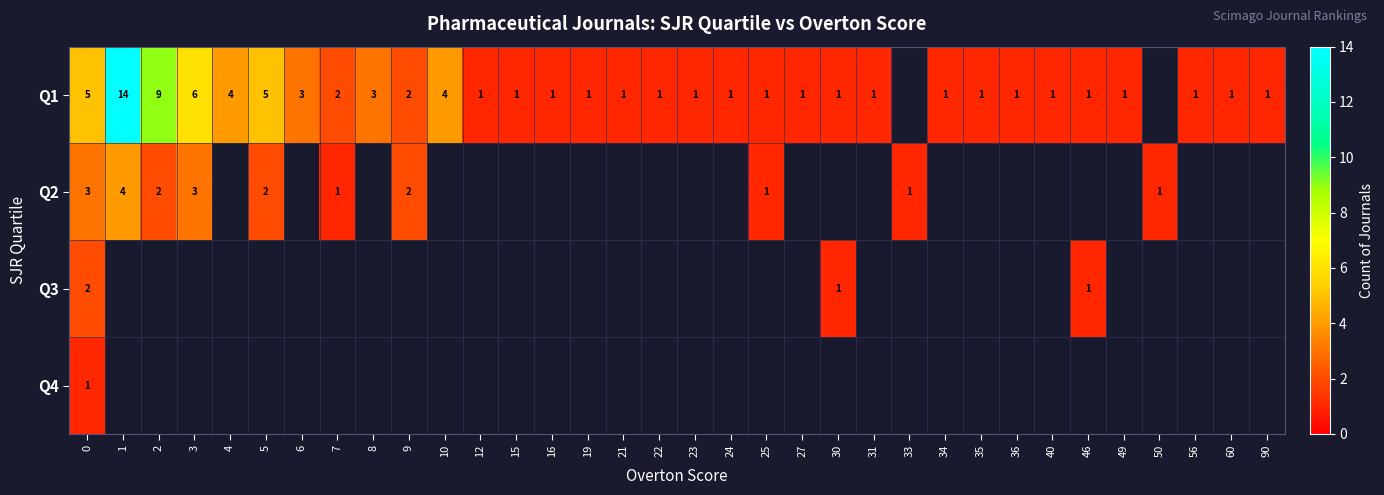

What is the difference between the Q1 values at 10 and 46?

3